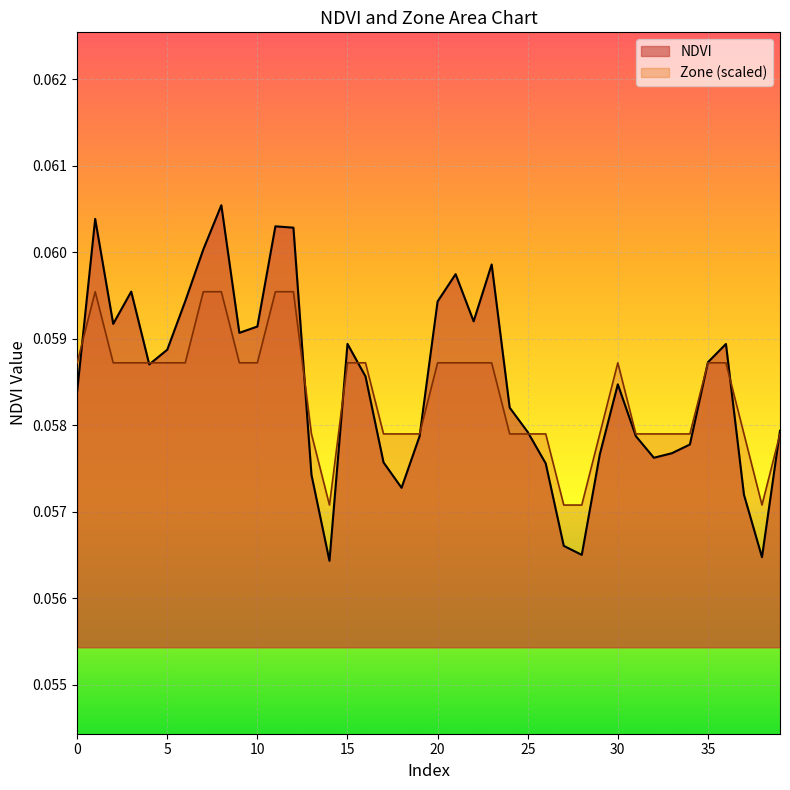

How many interior local valleys does the Zone series have?

2